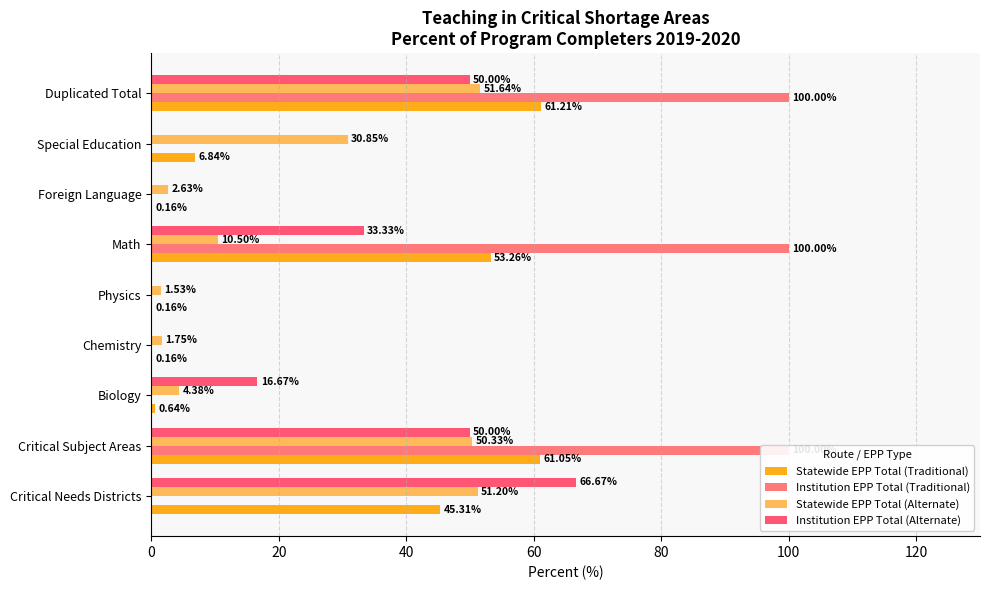

Rank the series at Chemistry from highest to lowest value.

Statewide EPP Total (Alternate), Statewide EPP Total (Traditional), Institution EPP Total (Traditional), Institution EPP Total (Alternate)